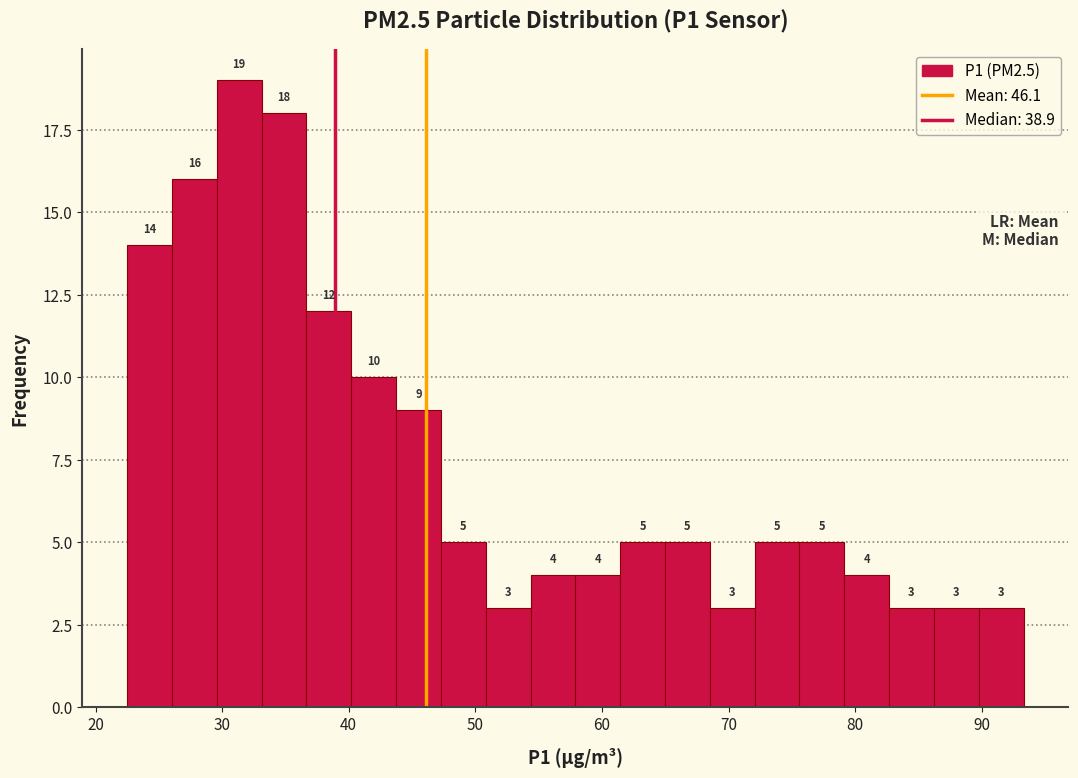

Read against the x-axis, roughly where is the centre of the tallest bar?

31